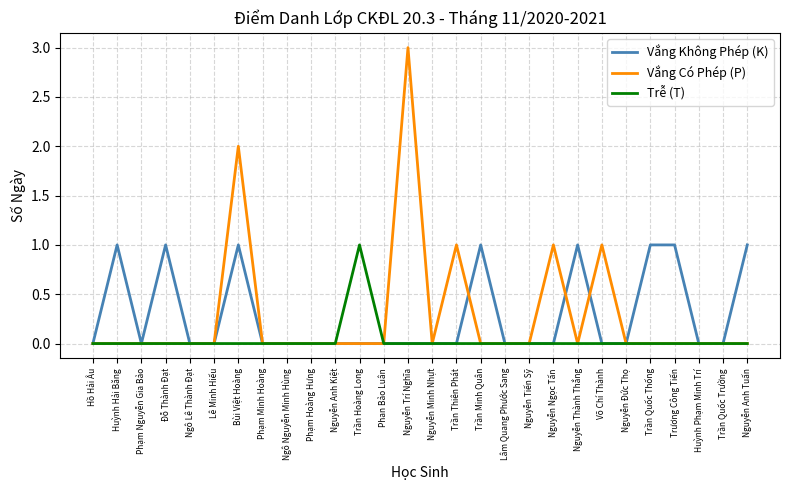

What is the maximum value shown in the chart?

3